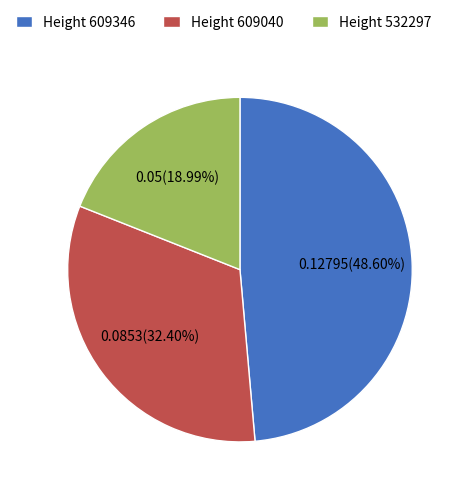

To the nearest percent, what is the difference between the largest and smallest slice percentages?

30%